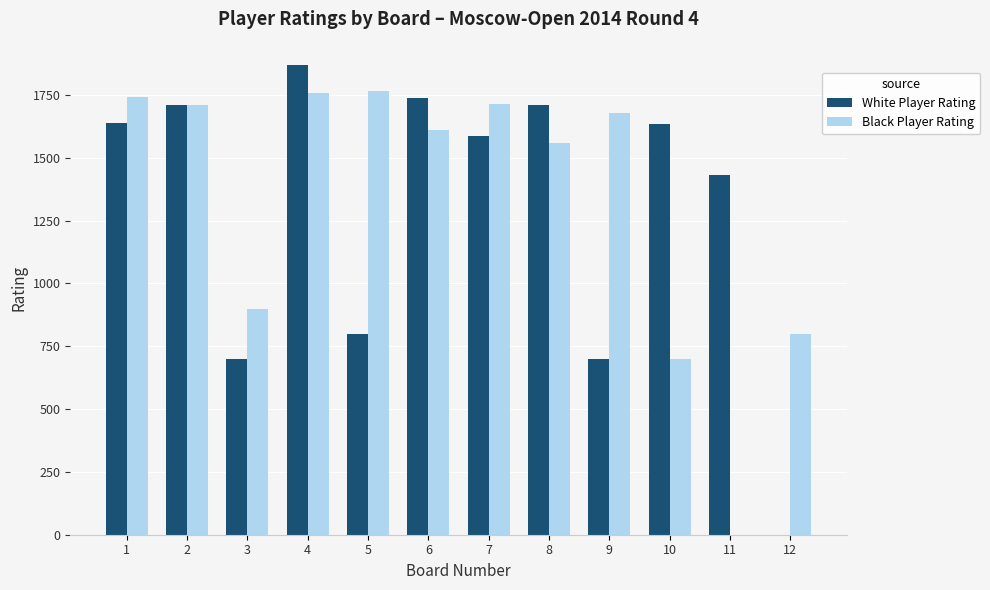

How many categories are shown in the chart?

12